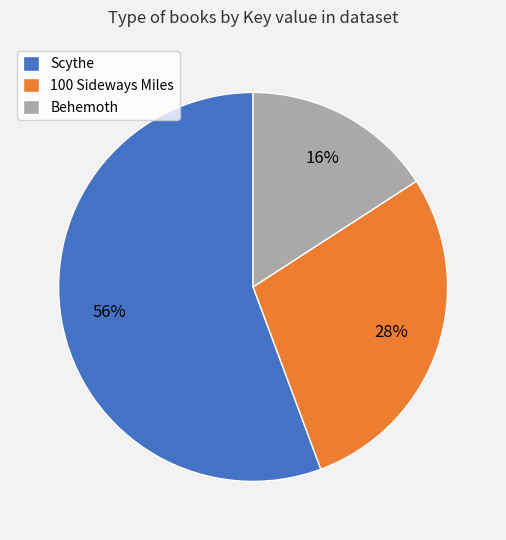

How many segments does this pie chart have?

3